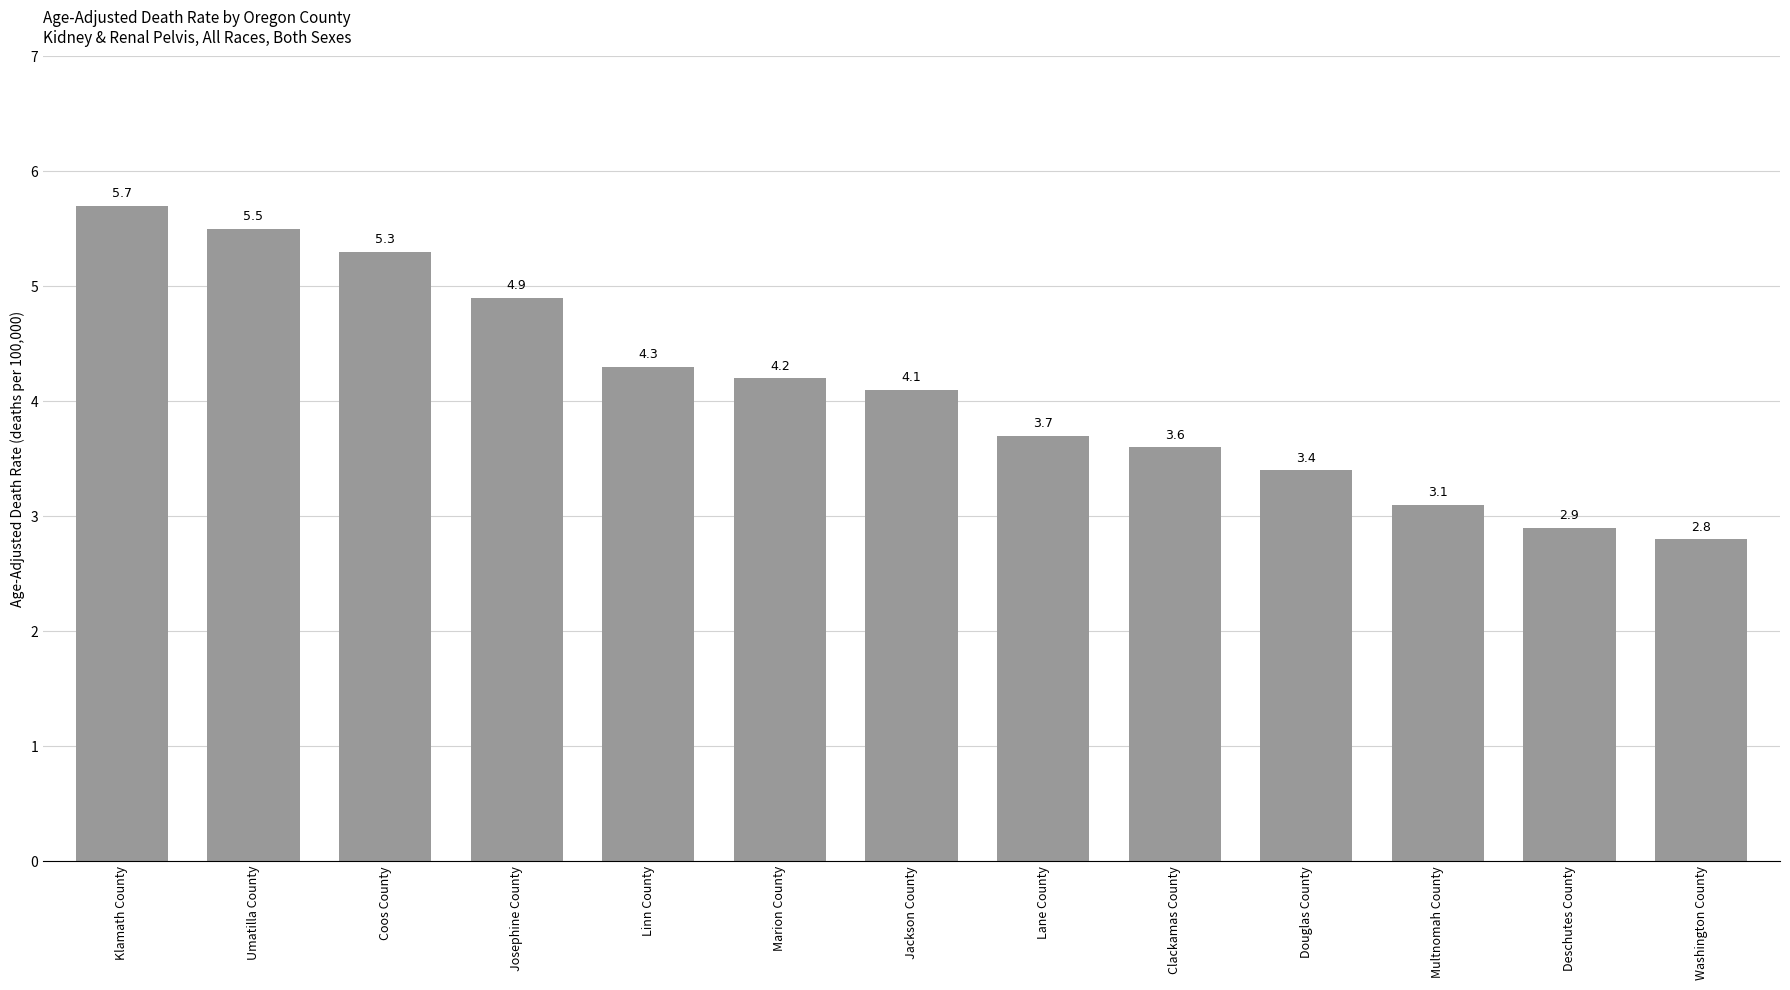

What is the approximate value at Linn County?

4.3